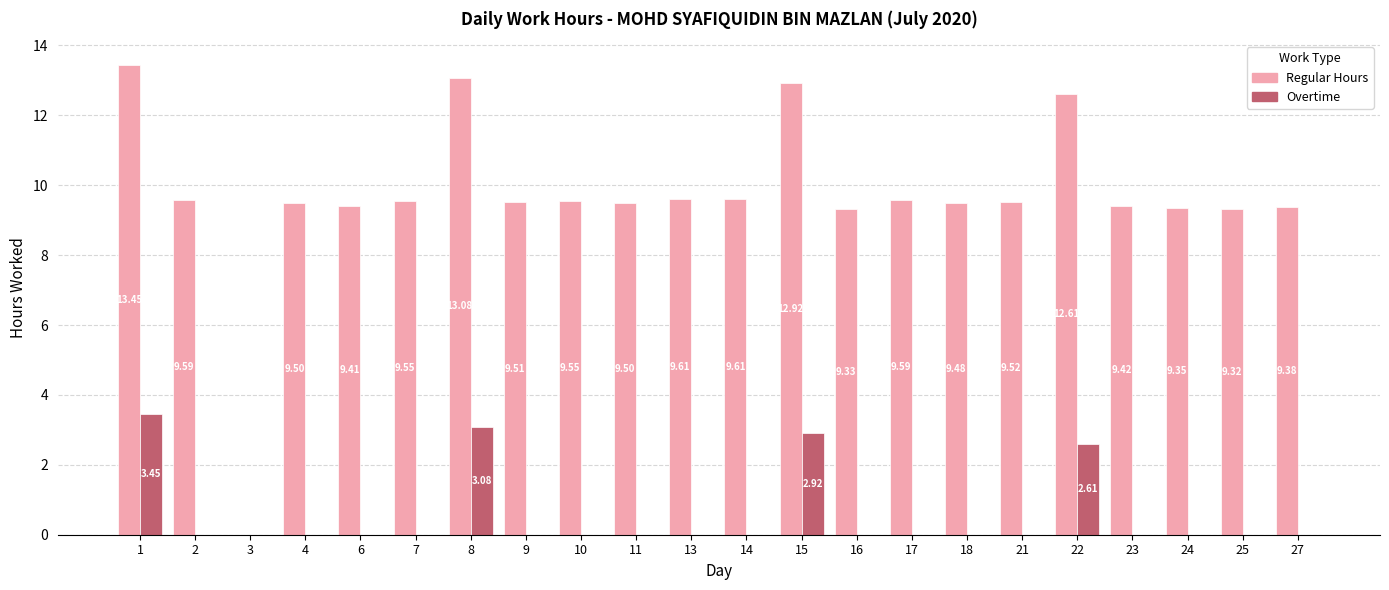

The Overtime series shows 0.0 at 6. True or false?

True